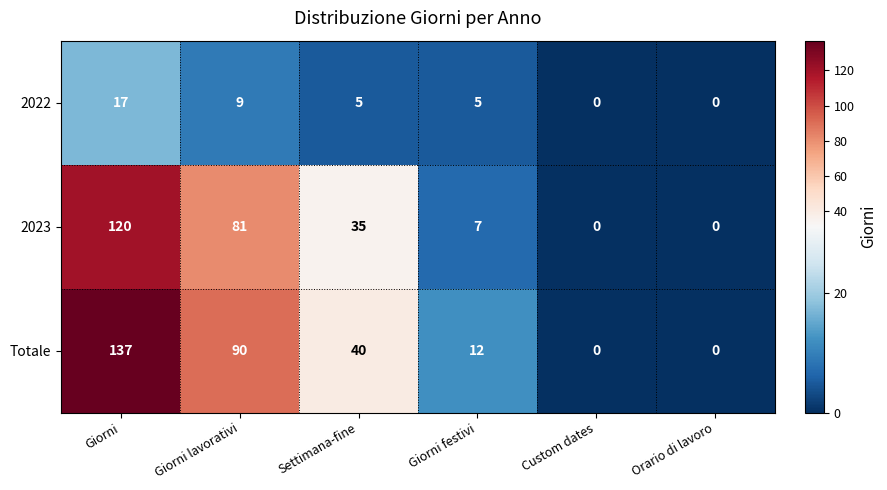

What is the difference between the second highest and minimum values in the 2023 series?

81